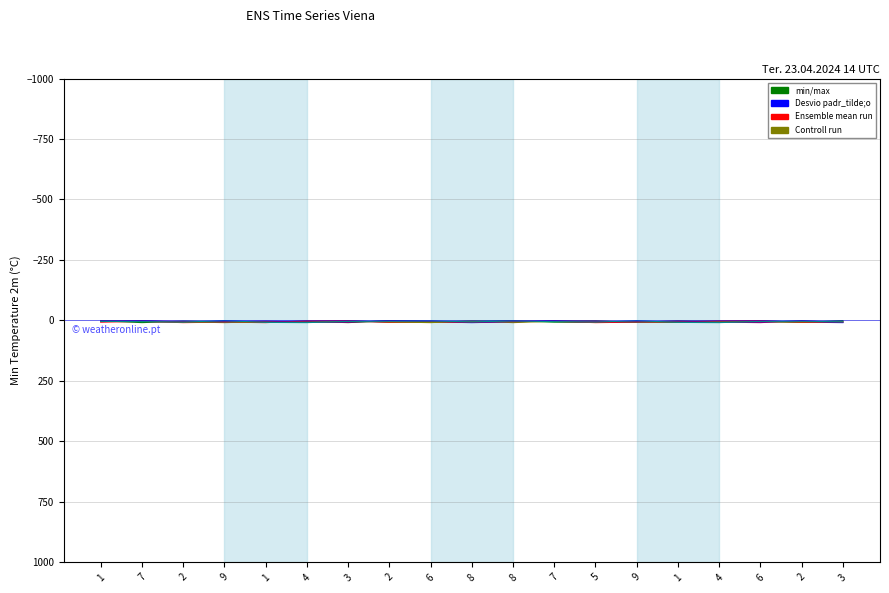

At which category does the chart reach its peak across all series?

7